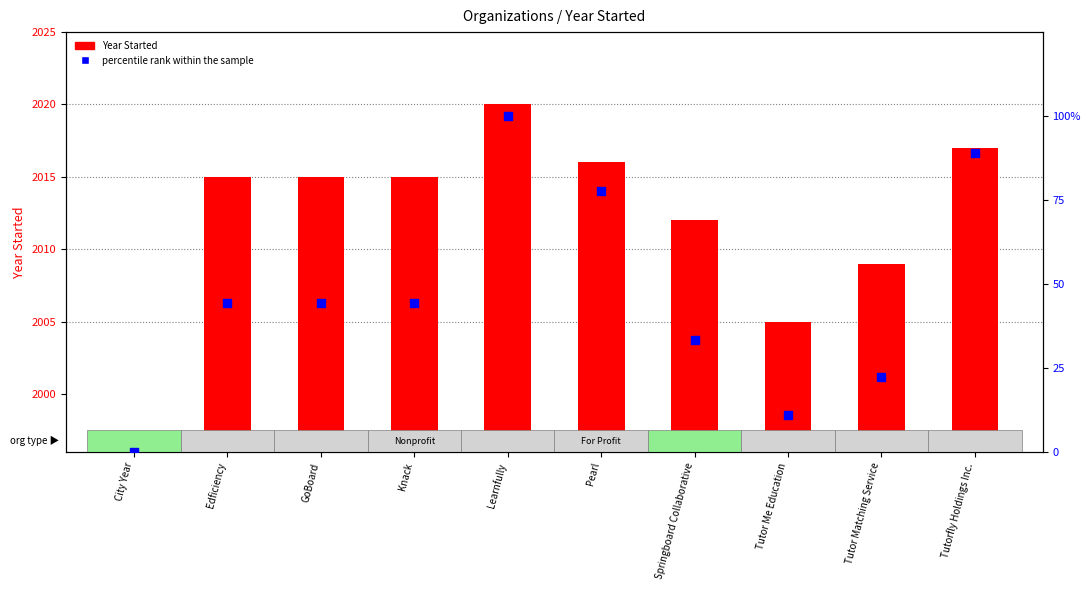

Which series has the widest spread of Y values?

percentile rank within the sample